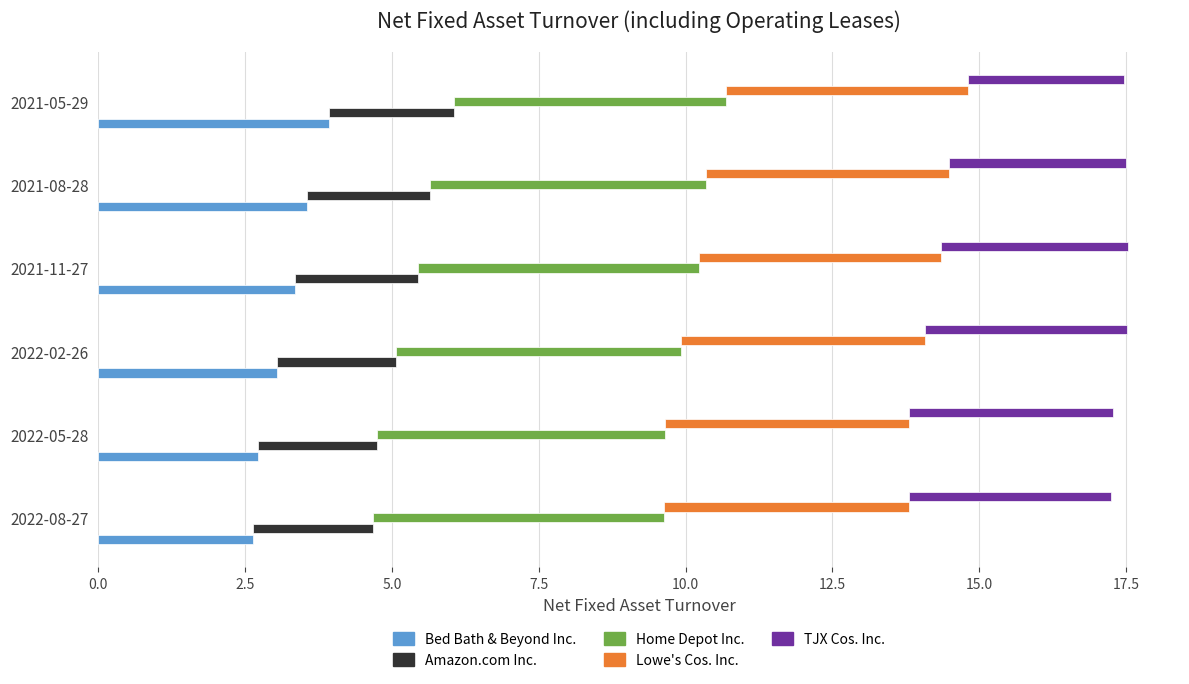

Is it true that Bed Bath & Beyond Inc. equals 3.9 at 2021-05-29?

True